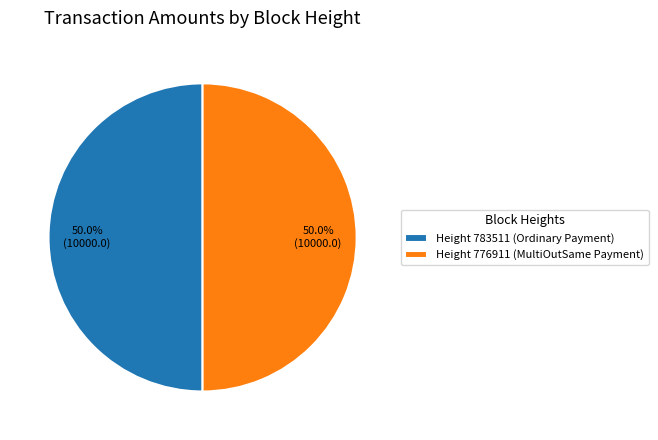

Combined, do Height 783511 (Ordinary Payment) and Height 776911 (MultiOutSame Payment) account for over 50%?

Yes